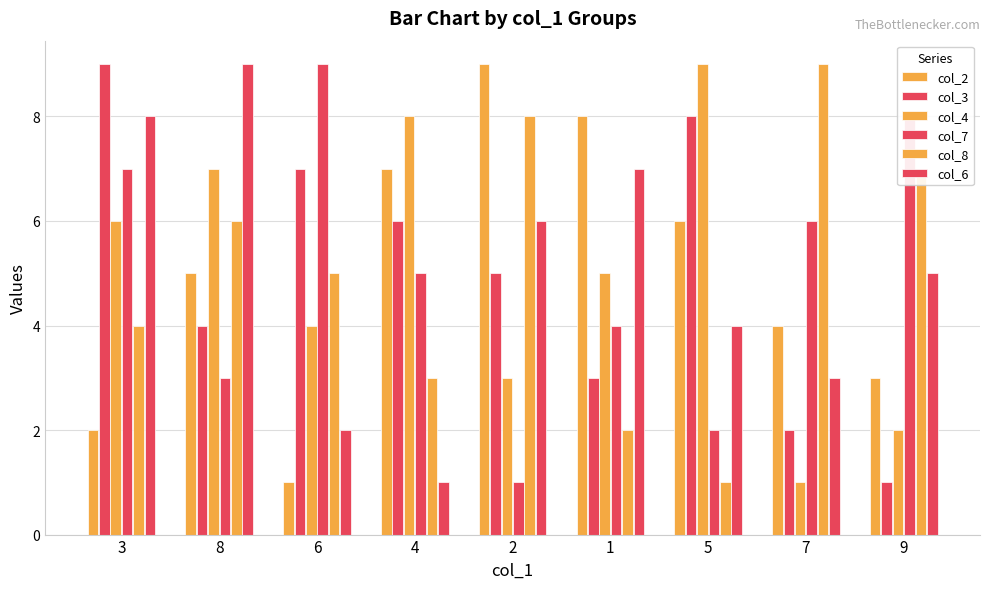

How many values in the col_6 series are below 5?

4